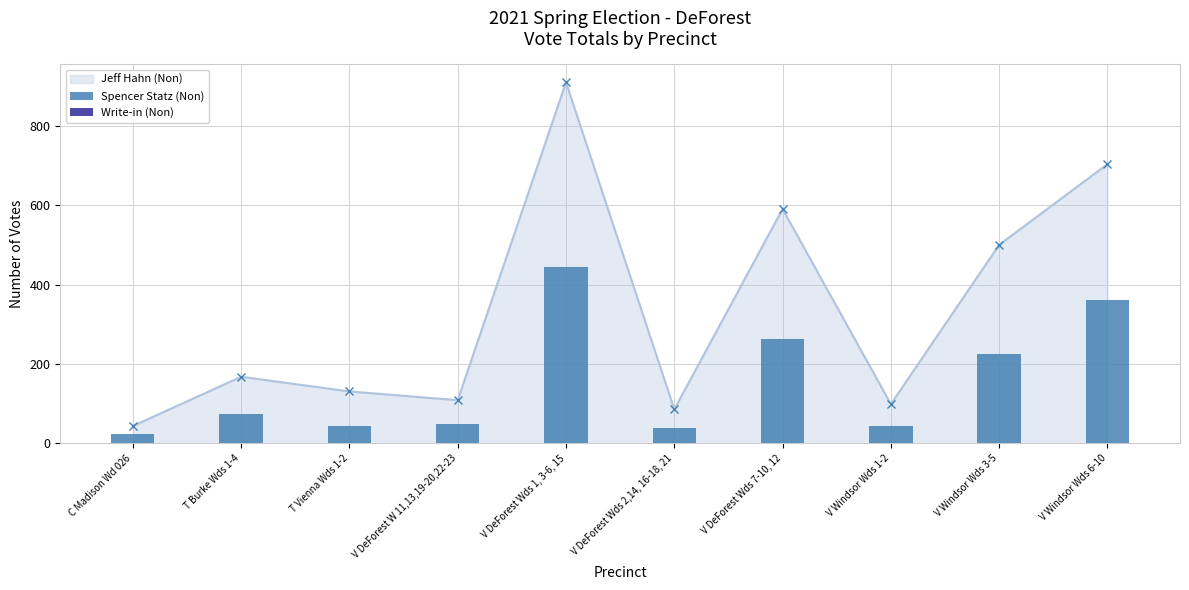

List the labels in order of Jeff Hahn (Non) value, smallest first.

C Madison Wd 026, V DeForest Wds 2,14, 16-18, 21, V Windsor Wds 1-2, V DeForest W 11,13,19-20,22-23, T Vienna Wds 1-2, T Burke Wds 1-4, V Windsor Wds 3-5, V DeForest Wds 7-10, 12, V Windsor Wds 6-10, V DeForest Wds 1, 3-6, 15